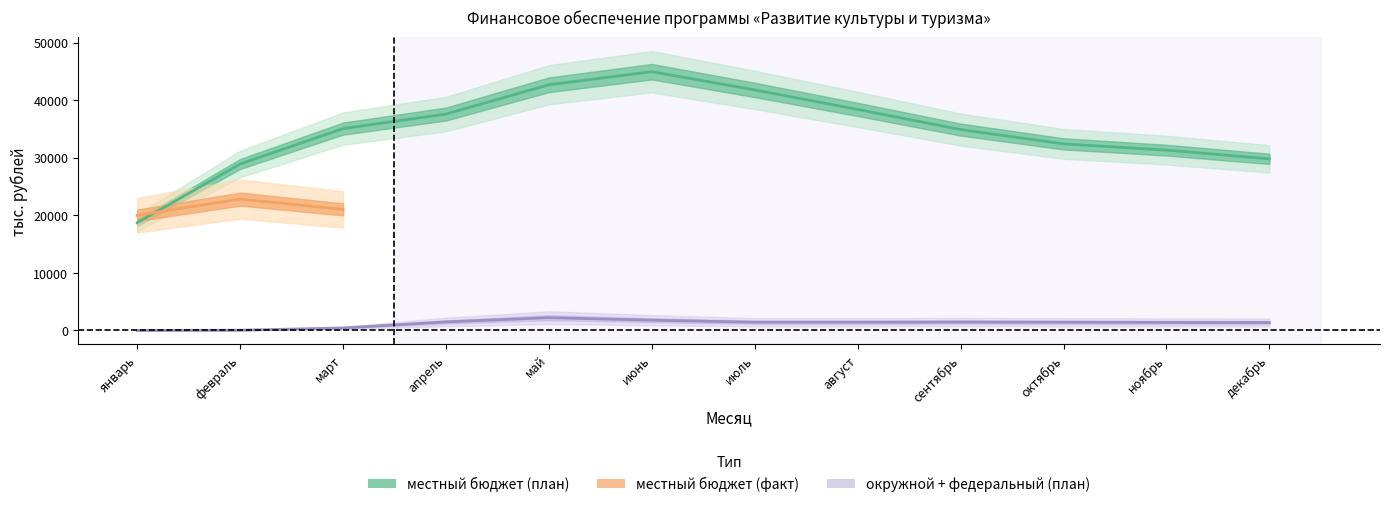

Where is the first local maximum for окружной бюджет (план)?

май